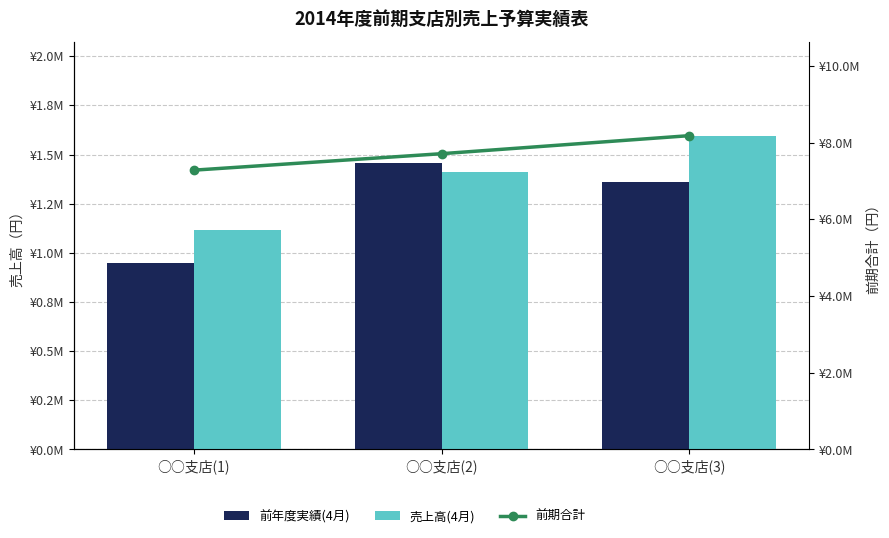

Between ○○支店(1) and ○○支店(3), which series saw the biggest shift?

前期合計